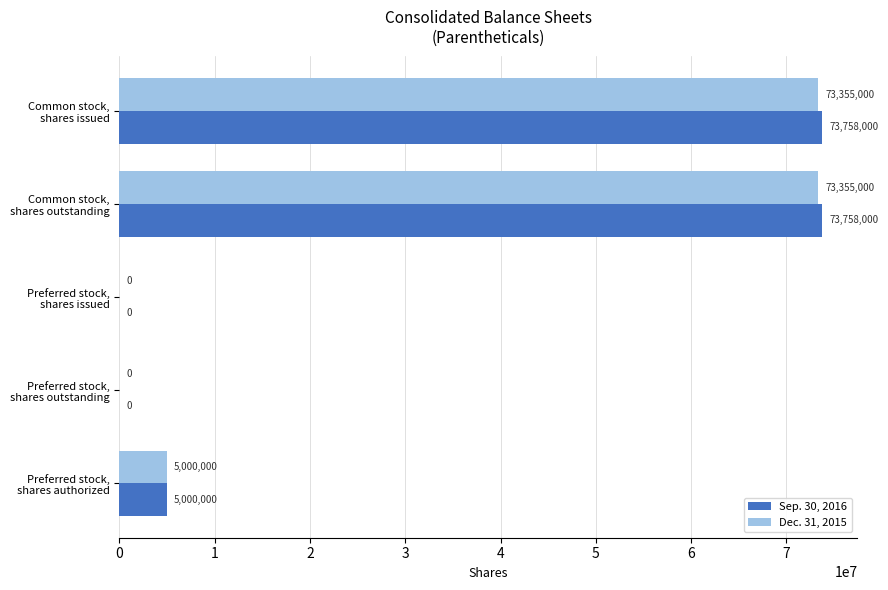

What is the sum of all Sep. 30, 2016 values?

152516000